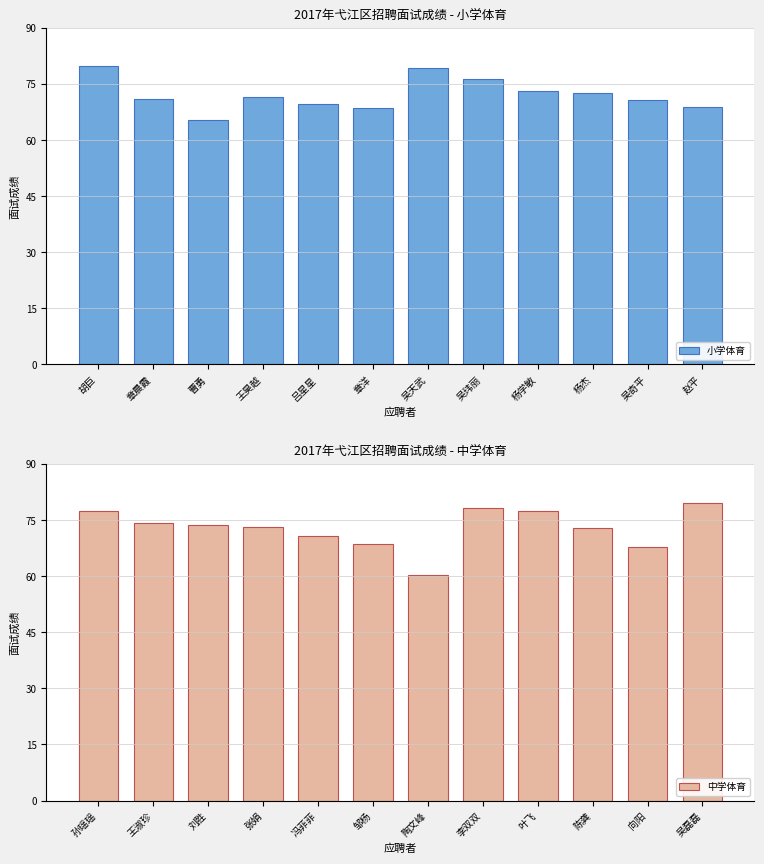

What is the sum of all 小学体育 values?

867.0